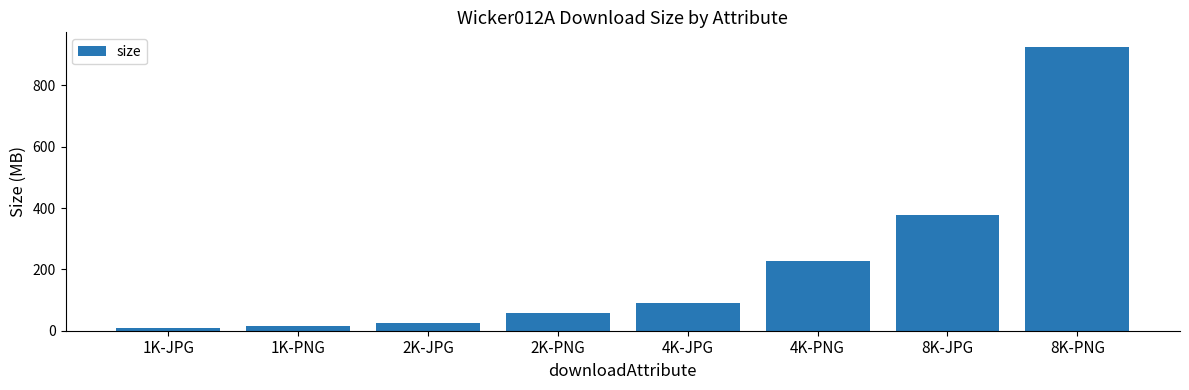

Count the number of categories in the chart.

8